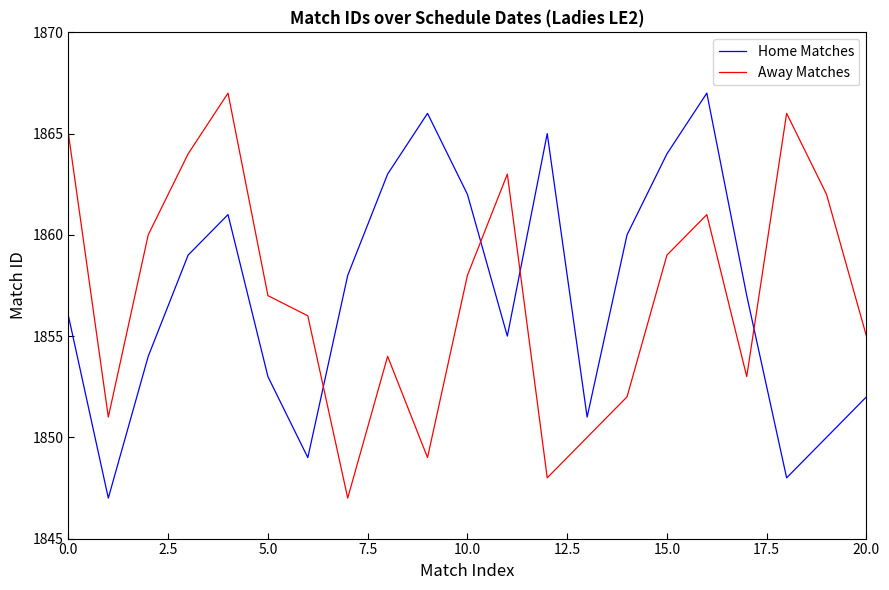

True or false: Away Matches and Home Matches intersect in this chart.

True